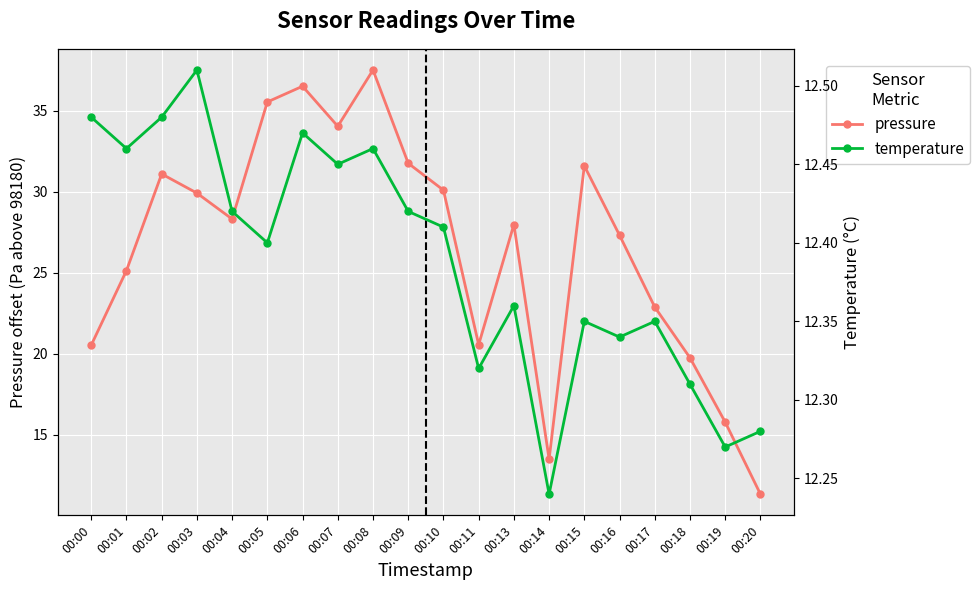

What are all the series names shown in the legend?

pressure, temperature